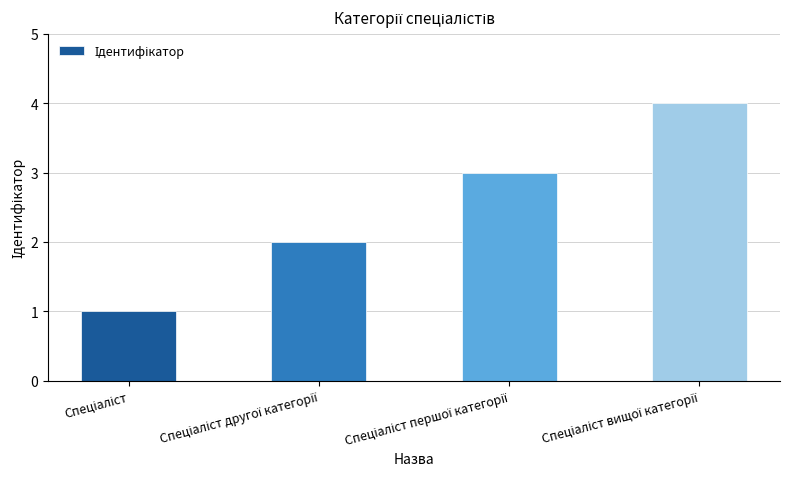

What is the difference between the maximum and minimum values?

3